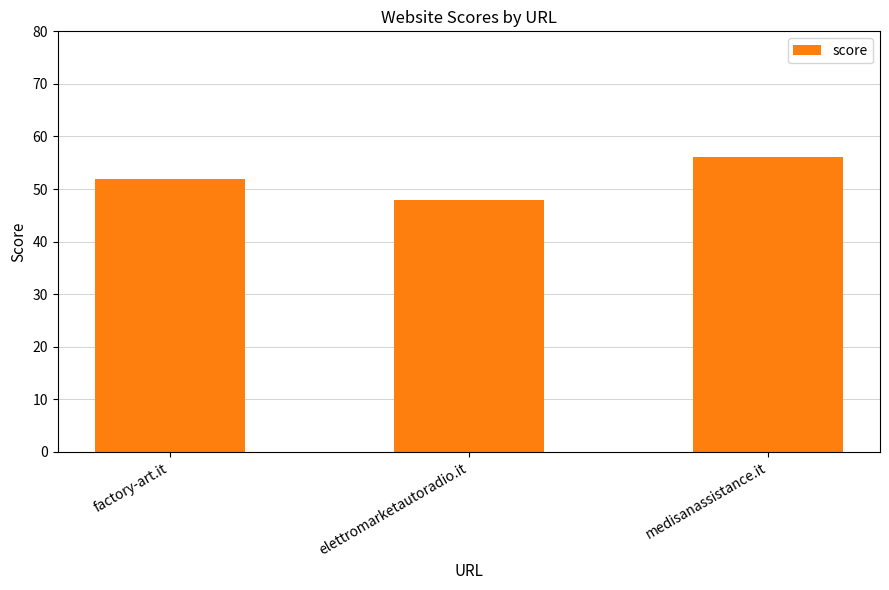

Approximately how many times larger is the value at medisanassistance.it compared to elettromarketautoradio.it?

1.2